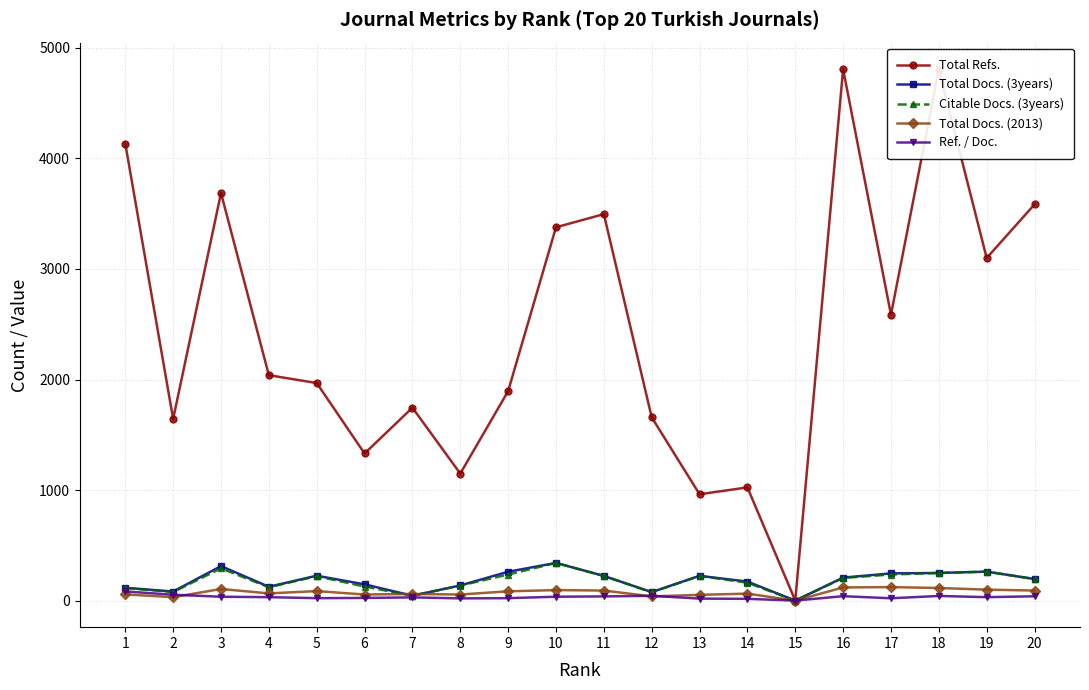

What is the sum of the Total Docs. (2013) values at 13 and 5?

138